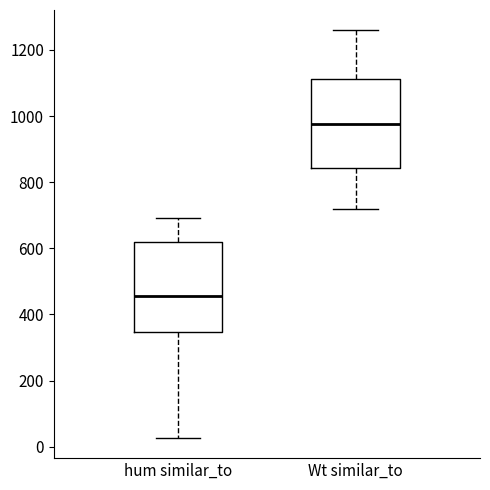

Reading left to right, transcribe this box plot: for each box, give where its median line is, the range the box spans, and where its two whiskers end, as read against the y-axis. The values are not printed on the chart, so give them approximately, as read against the axis.

hum similar_to: median 460, box 340 to 620, whiskers 20 to 700
Wt similar_to: median 980, box 840 to 1120, whiskers 720 to 1260